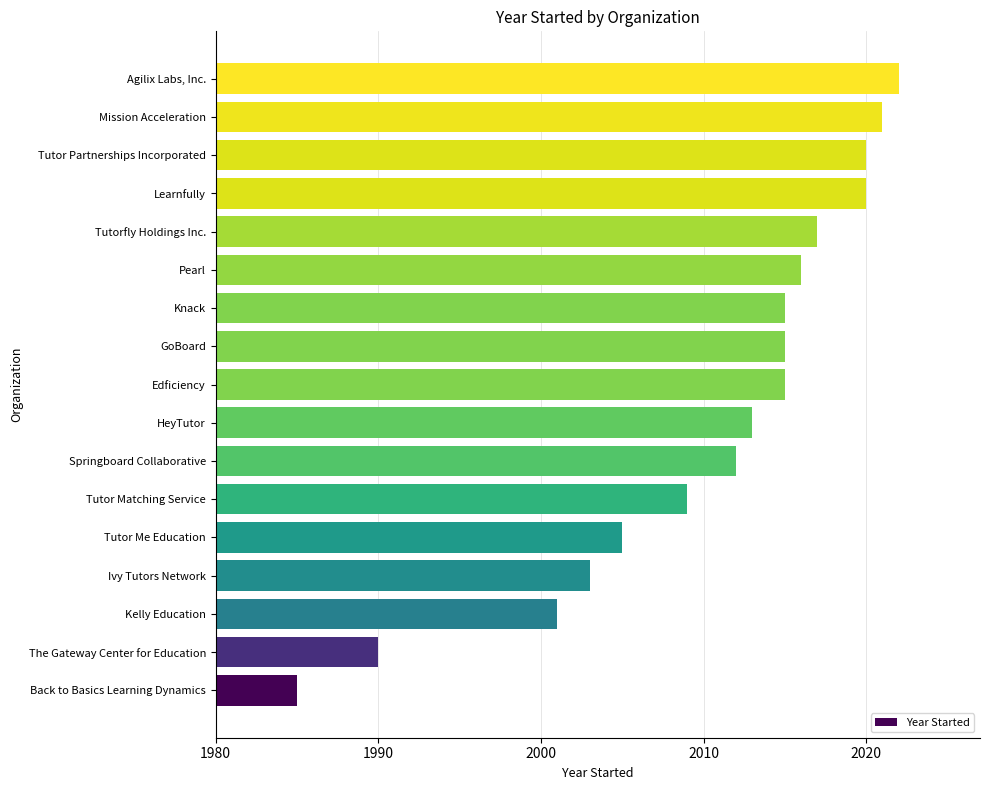

Which has a higher value, Tutor Me Education or HeyTutor?

HeyTutor